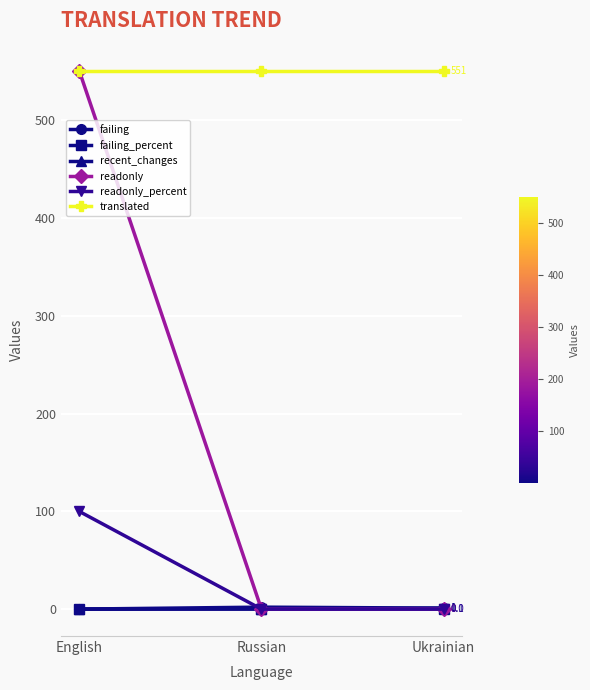

Which series has the largest range (max minus min)?

readonly